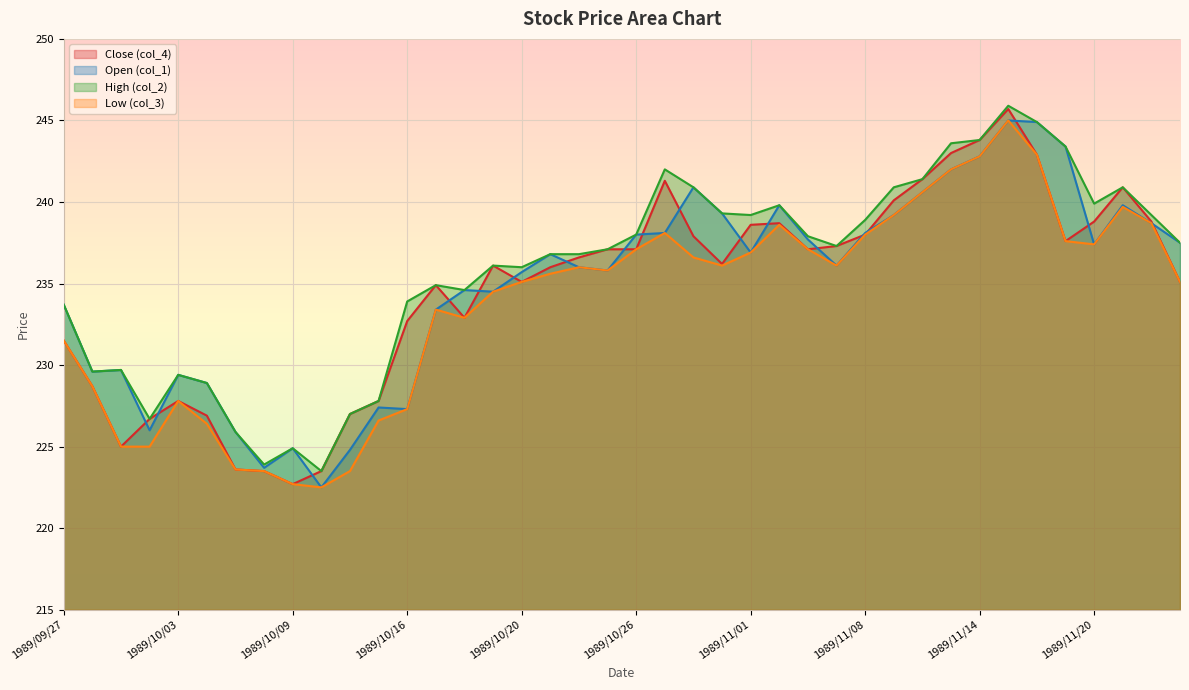

Which category has the lowest value in the col_3 series?

1989/10/11